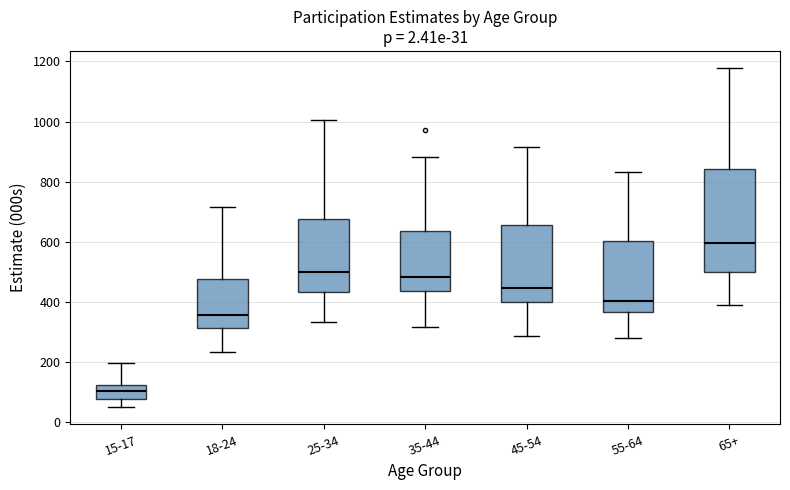

Comparing the boxes themselves (not the whiskers), which one is the tallest?

65+